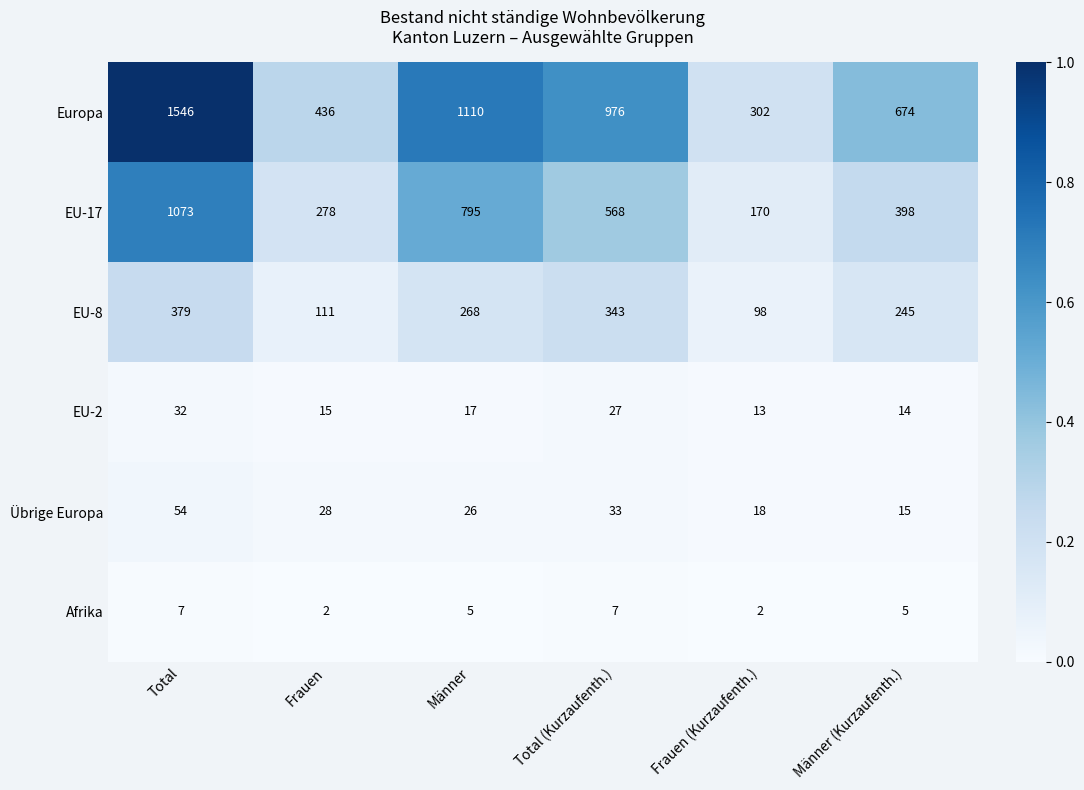

How many Europa values are between 436 and 1110?

4